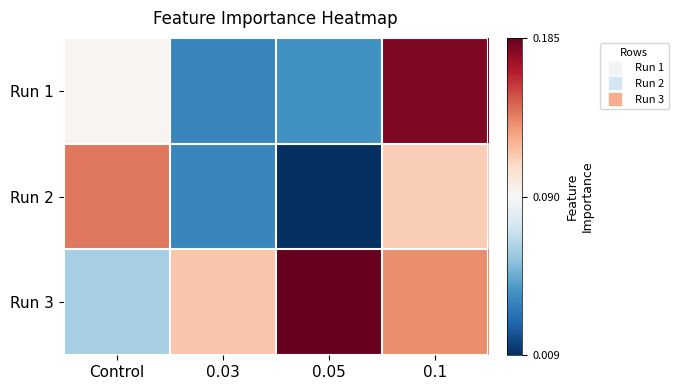

Reading right to left, extract all data points from this chart.

Run 1: 0.1=0.2	0.05=0.0	0.03=0.0	Control=0.1
Run 2: 0.1=0.1	0.05=0.0	0.03=0.0	Control=0.1
Run 3: 0.1=0.1	0.05=0.2	0.03=0.1	Control=0.1